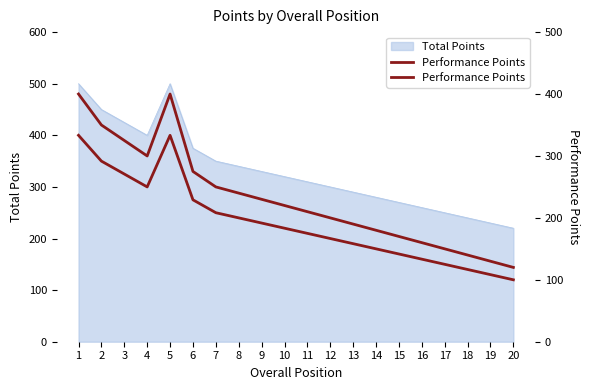

Rank the categories by value from lowest to highest.

20, 19, 18, 17, 16, 15, 14, 13, 12, 11, 10, 9, 8, 7, 6, 4, 3, 2, 1, 5